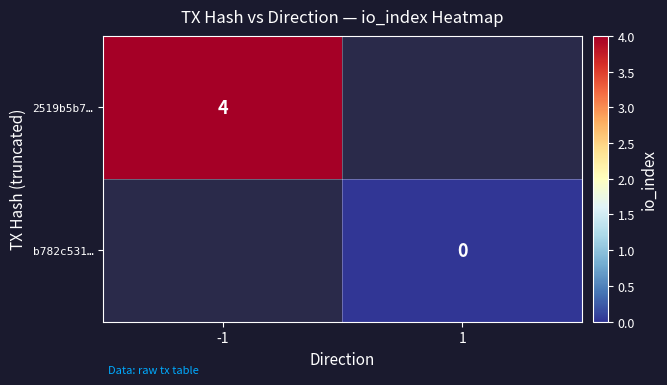

Is it true that 2519b5b7… equals 4 at -1?

True